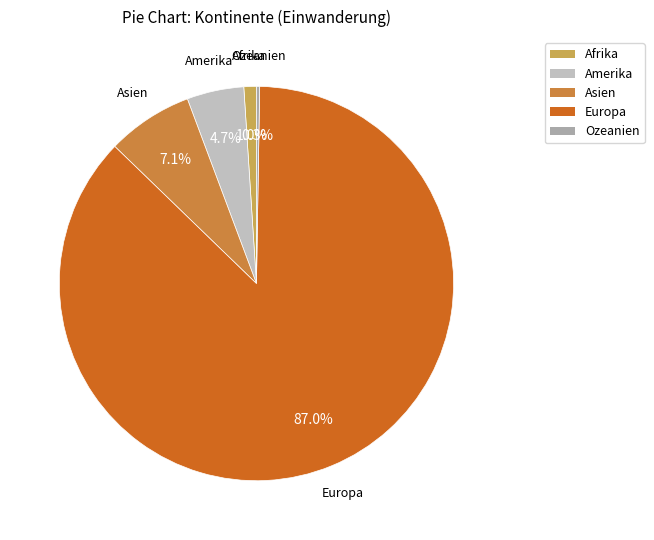

To the nearest percent, what percentage of the pie is Amerika?

5%